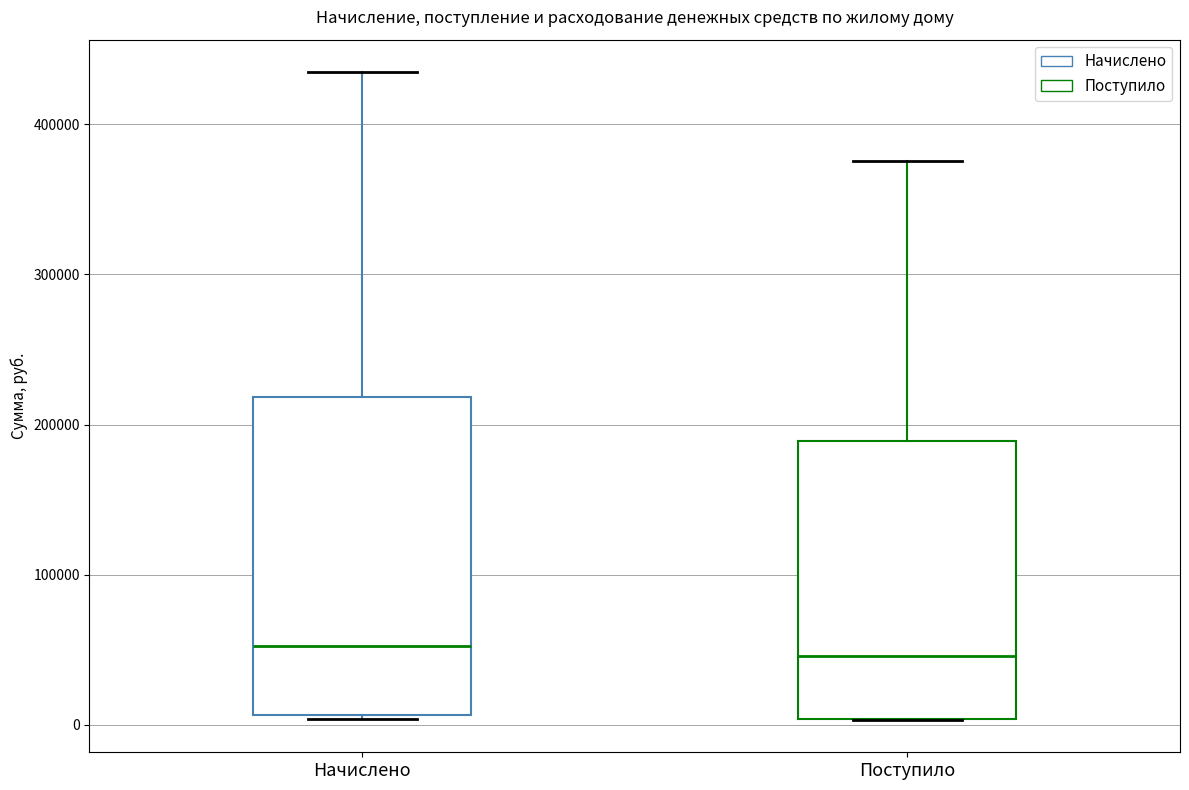

Reading left to right, transcribe this box plot: for each box, give where its median line is, the range the box spans, and where its two whiskers end, as read against the y-axis. The values are not printed on the chart, so give them approximately, as read against the axis.

Начислено: median 50000, box 10000 to 220000, whiskers 0 to 430000
Поступило: median 50000, box 0 to 190000, whiskers 0 to 380000